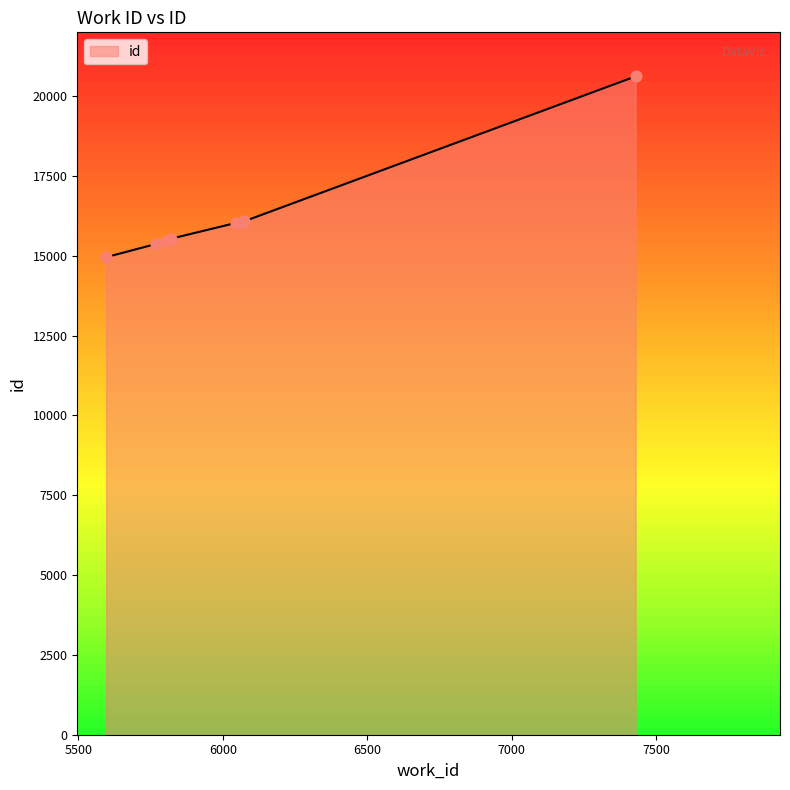

Between 5596 and 6046, which is larger?

6046